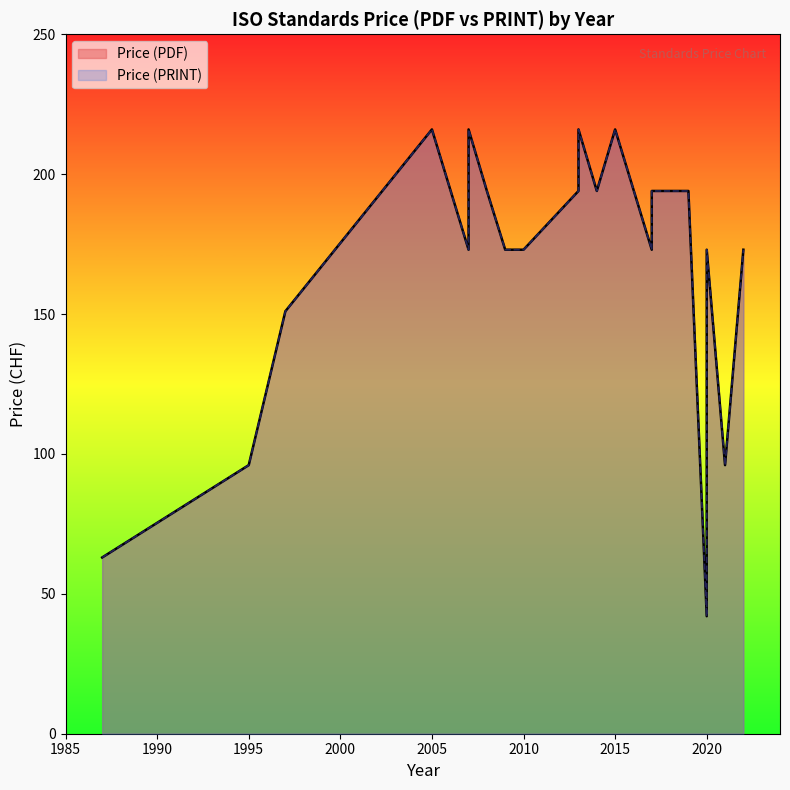

How many interior local valleys does the Price (PDF) series have?

6